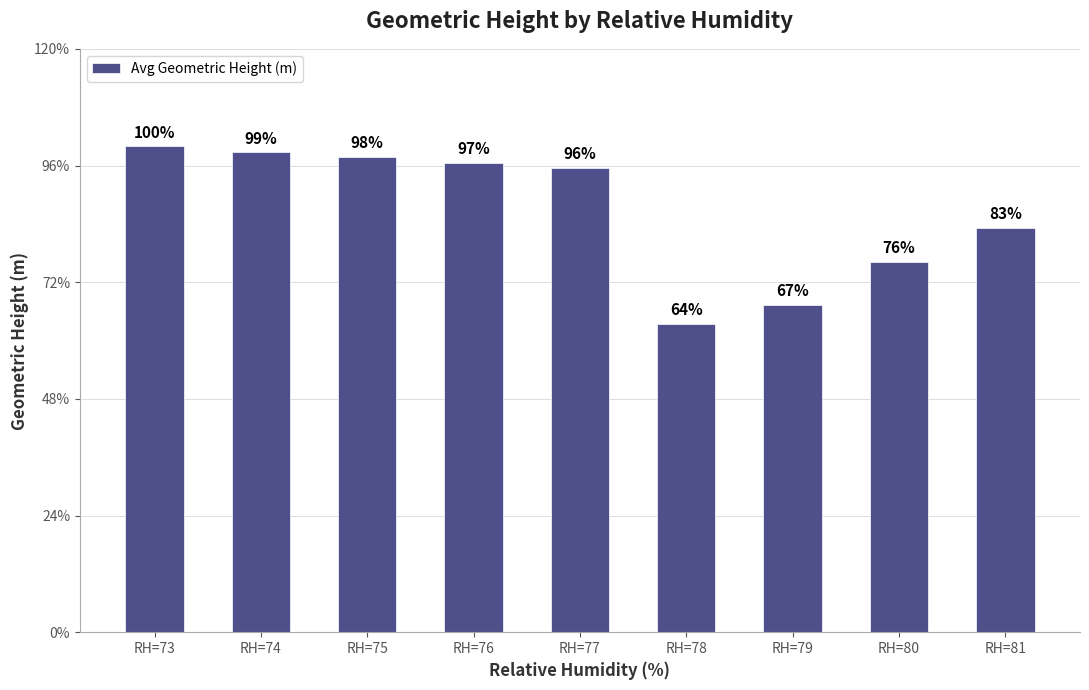

Are the bars horizontal?

No